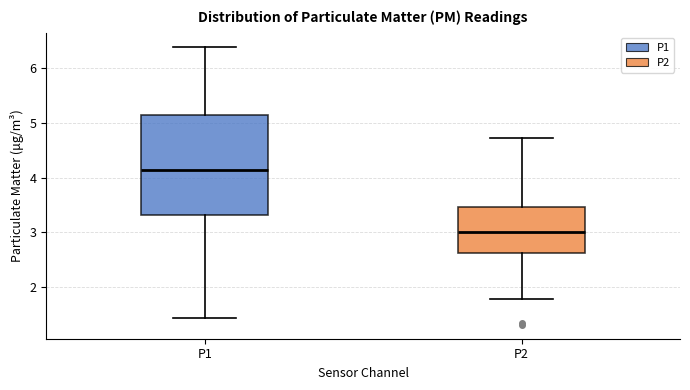

Which box is the tallest, from its lower edge to its upper edge?

P1